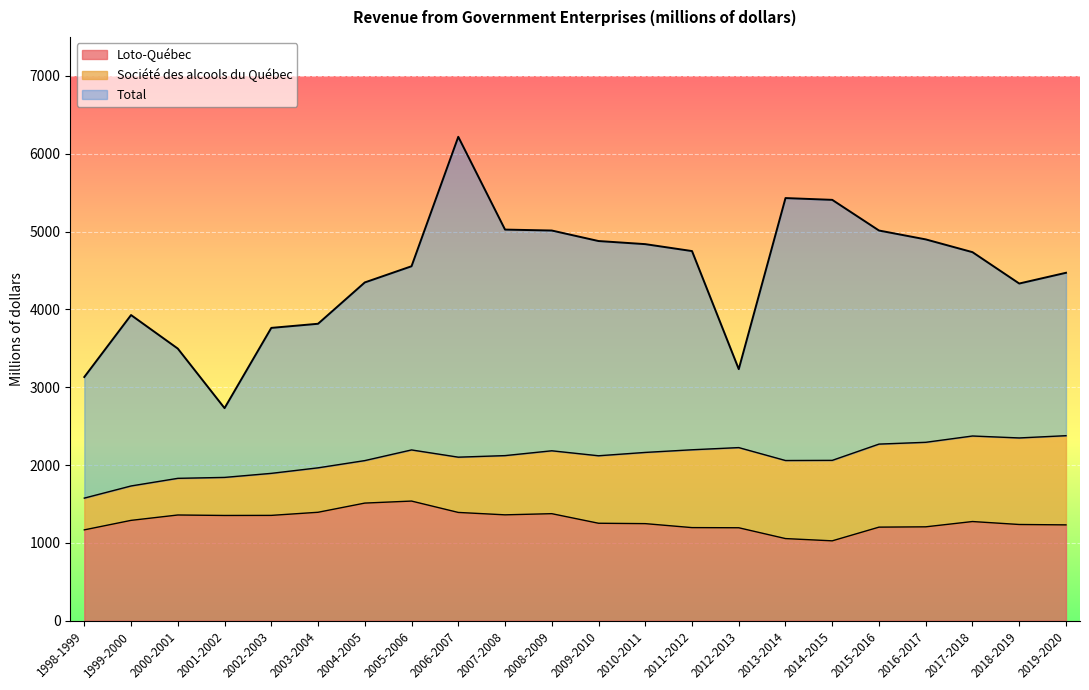

What is the highest value of the Loto-Québec series?

1537